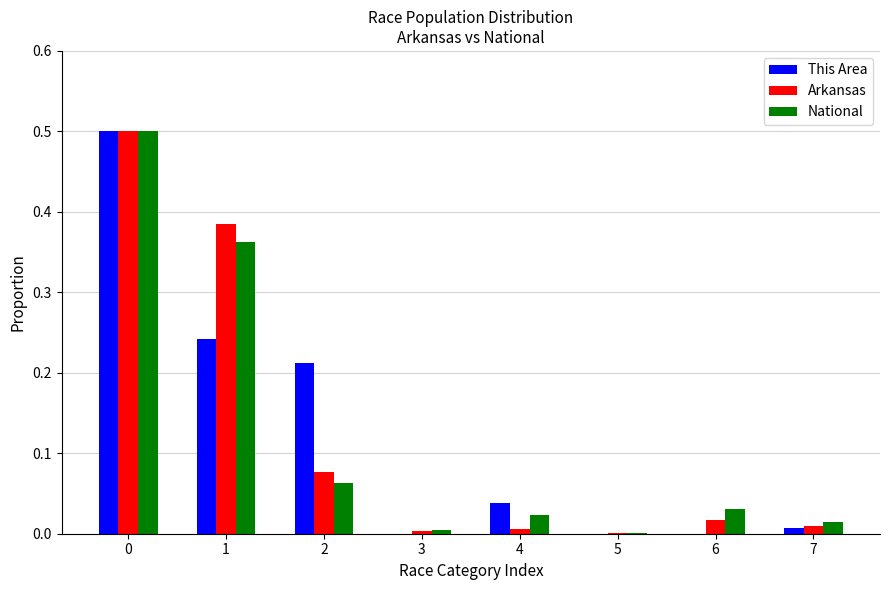

What is the sum of all Arkansas values?

1.0